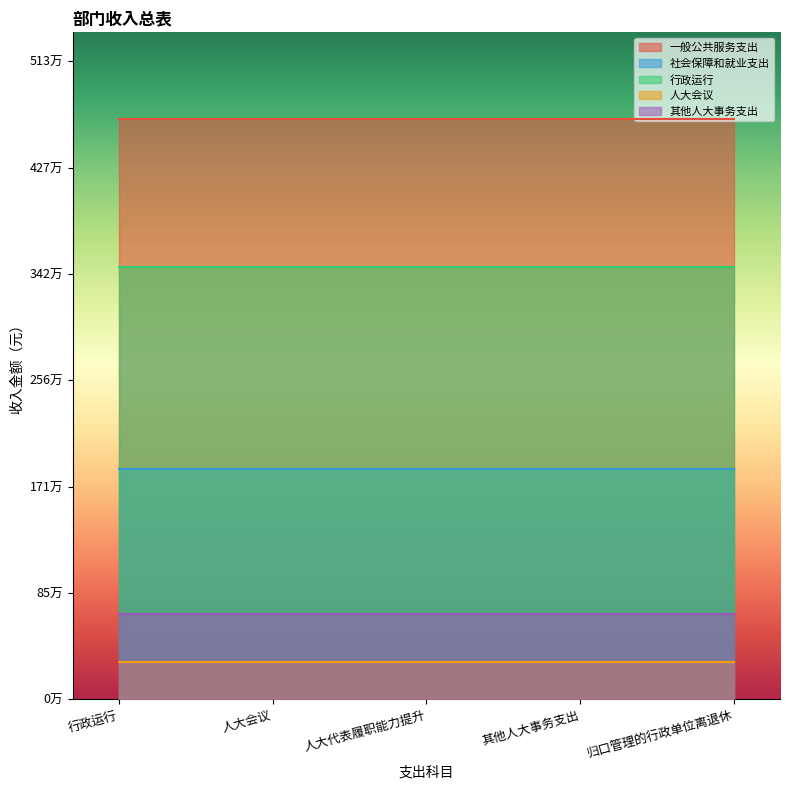

Reading left to right, what are all the values shown in this chart?

一般公共服务支出: 行政运行=4664900	人大会议=4664900	人大代表履职能力提升=4664900	其他人大事务支出=4664900	归口管理的行政单位离退休=4664900
社会保障和就业支出: 行政运行=1851600	人大会议=1851600	人大代表履职能力提升=1851600	其他人大事务支出=1851600	归口管理的行政单位离退休=1851600
行政运行: 行政运行=3474900	人大会议=3474900	人大代表履职能力提升=3474900	其他人大事务支出=3474900	归口管理的行政单位离退休=3474900
人大会议: 行政运行=300000	人大会议=300000	人大代表履职能力提升=300000	其他人大事务支出=300000	归口管理的行政单位离退休=300000
其他人大事务支出: 行政运行=690000	人大会议=690000	人大代表履职能力提升=690000	其他人大事务支出=690000	归口管理的行政单位离退休=690000